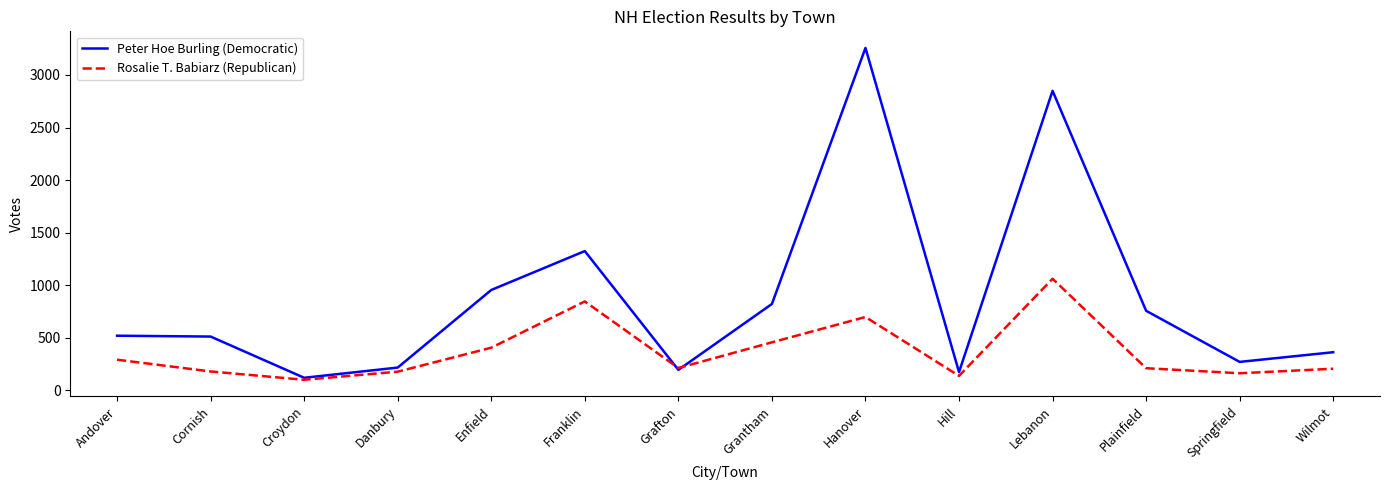

Is it true that Rosalie T. Babiarz (Republican) equals 292 at Andover?

True